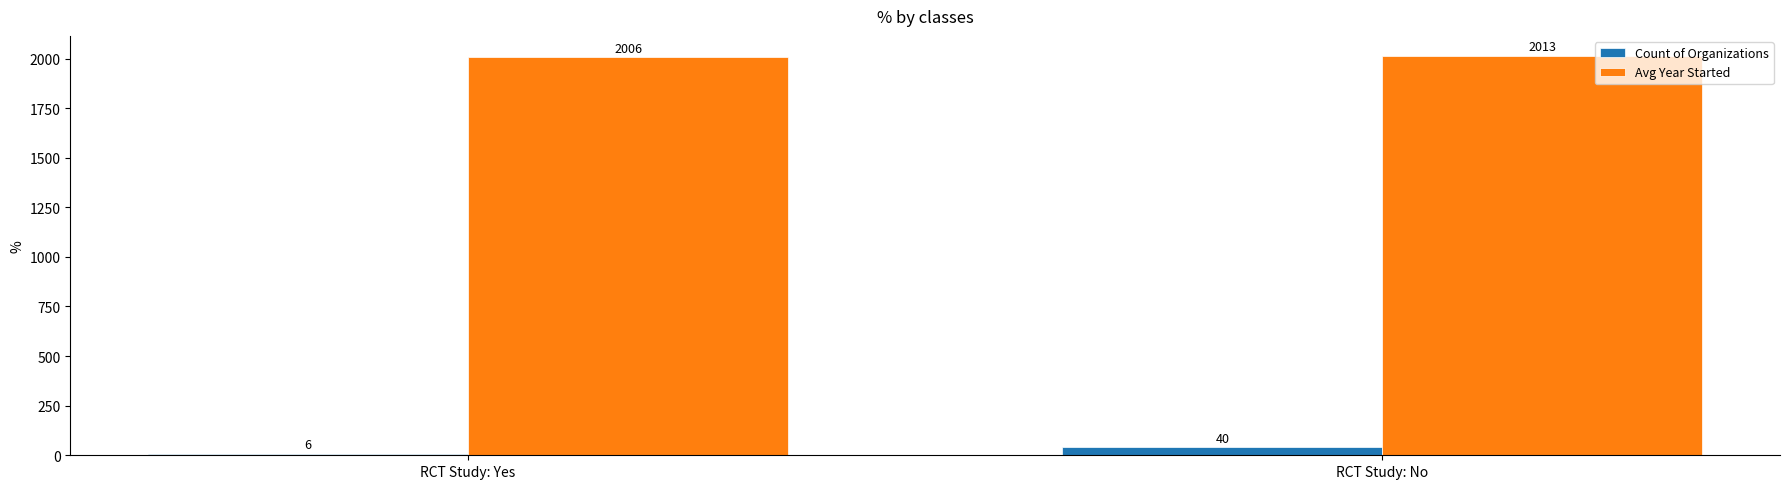

Between RCT Study: Yes and RCT Study: No, which series saw the biggest shift?

Count of Organizations